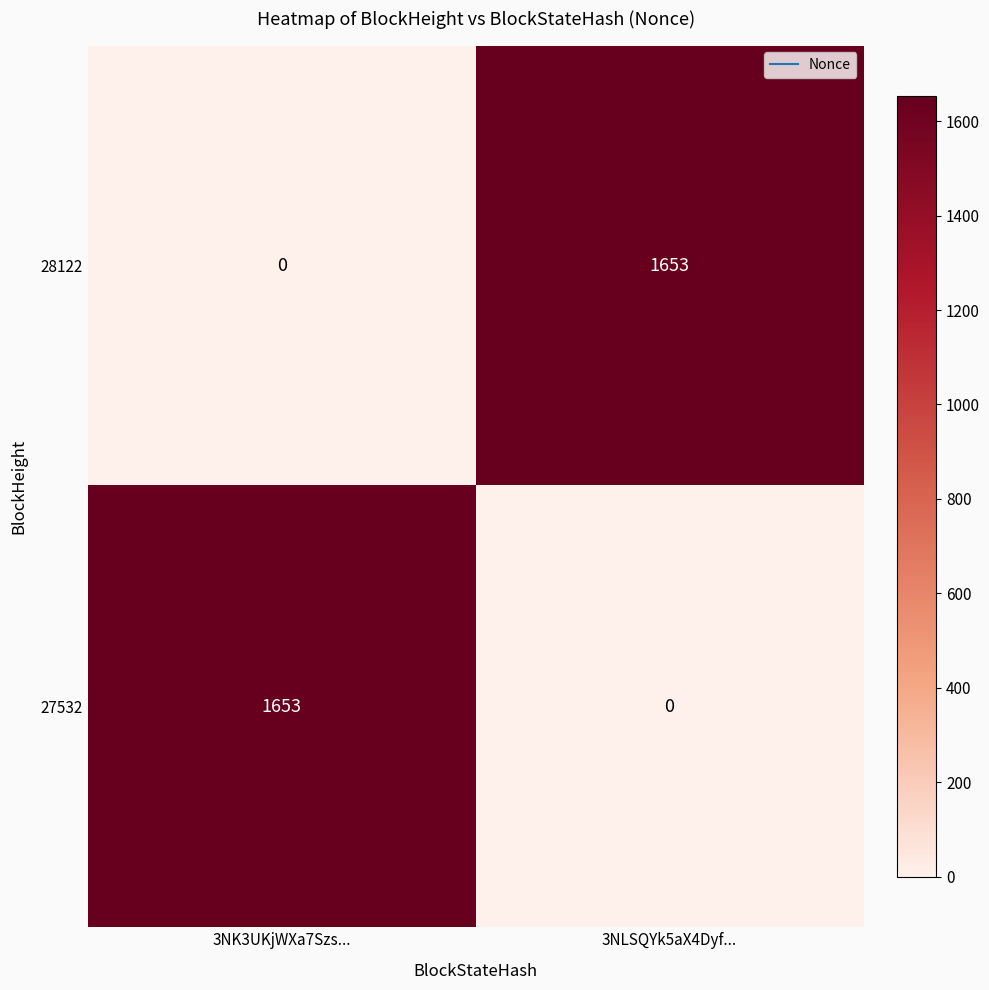

Is the value of 28122 at 3NLSQYk5aX4Dyf... greater than the value of 27532 at 3NLSQYk5aX4Dyf...?

Yes